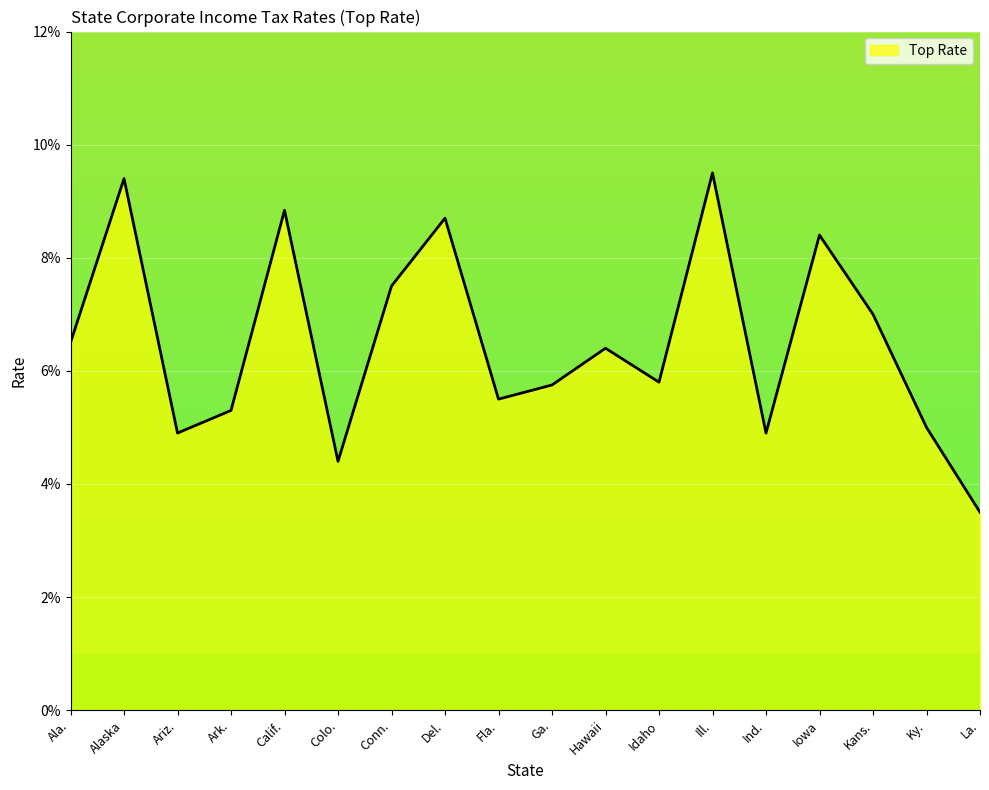

How many interior local valleys (lower than both neighbors) does the data have?

5